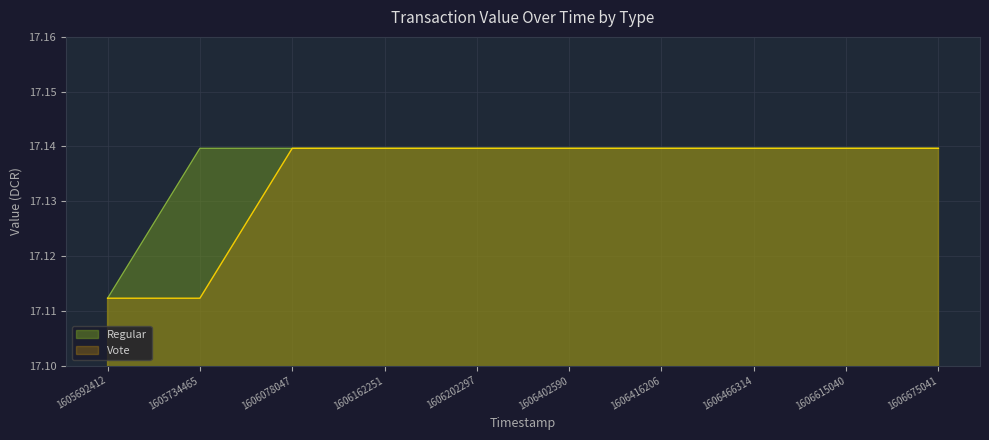

The value of Vote at 1606078047 is 24.0. True or false?

False